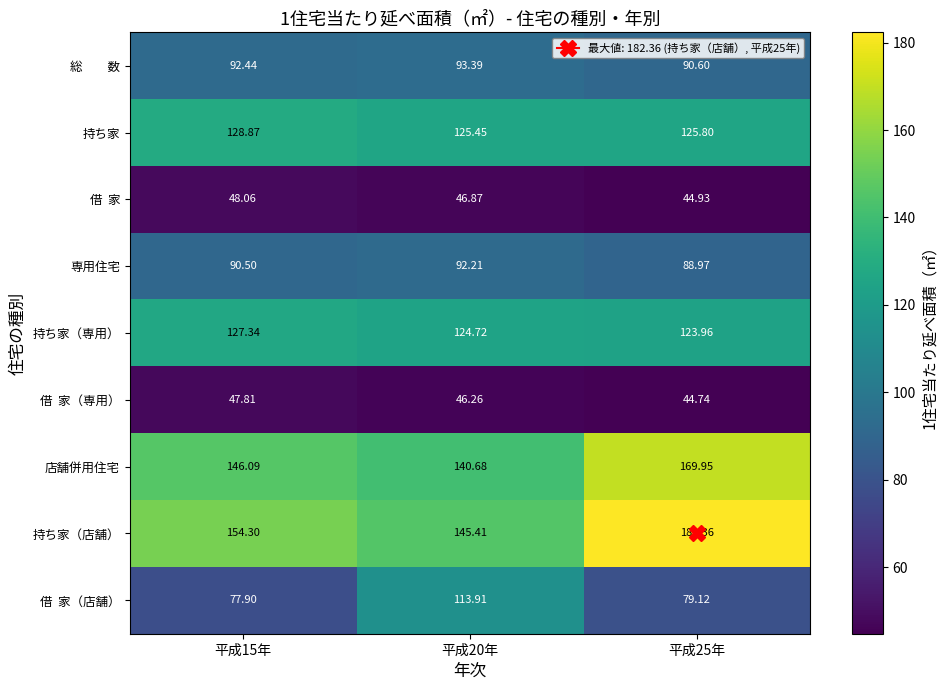

Is the value of 持ち家（専用） at 平成20年 greater than the value of 店舗併用住宅 at 平成25年?

No